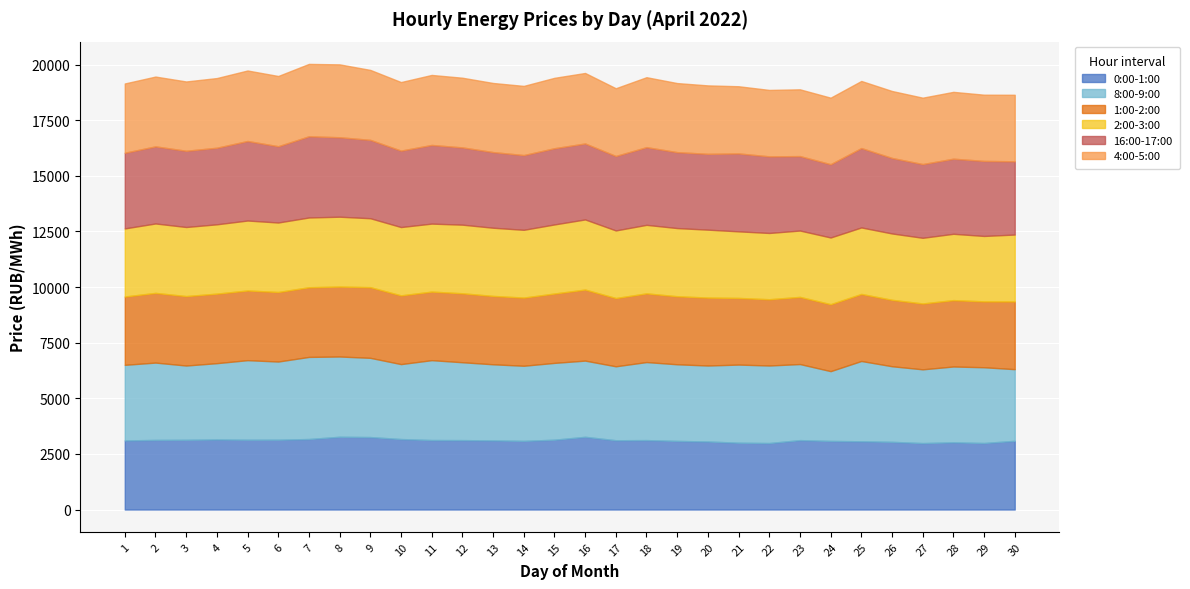

What is the value of the 0:00-1:00 point at the 10th from the left?

3168.5